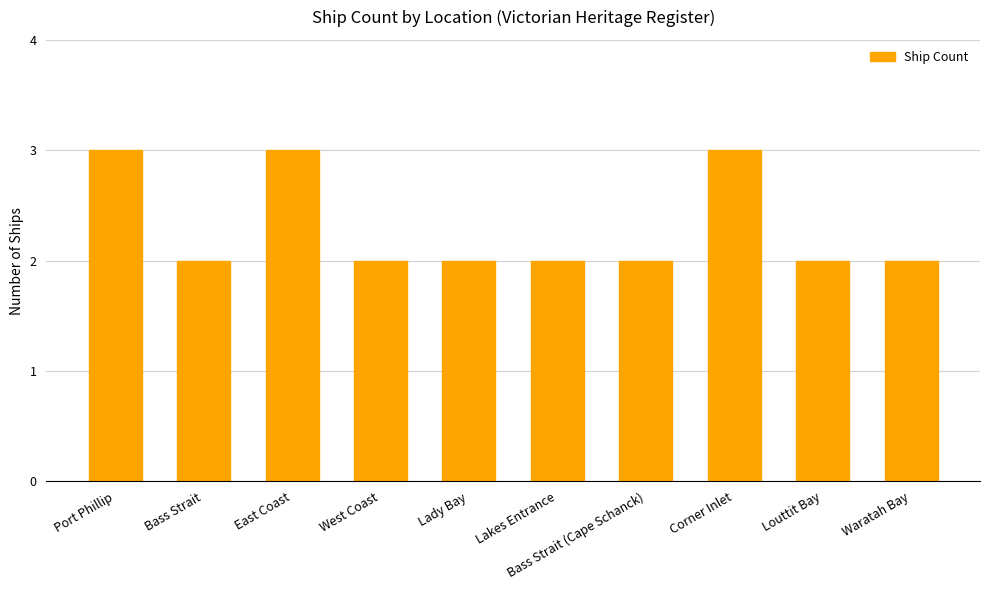

What is the difference between the maximum and minimum values?

1